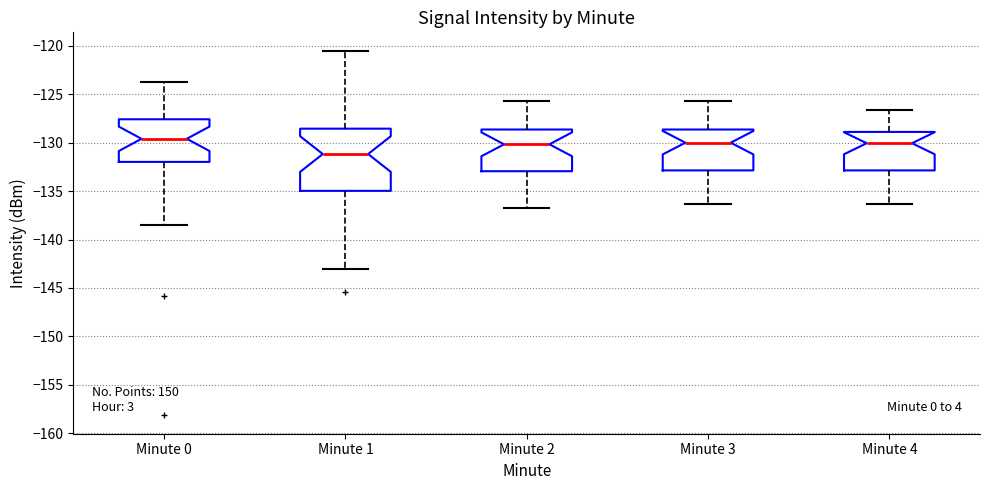

Where is the upper edge of the box for Minute 4 on the y-axis? The values are not printed on the chart, so give them approximately, as read against the axis.

-129.0